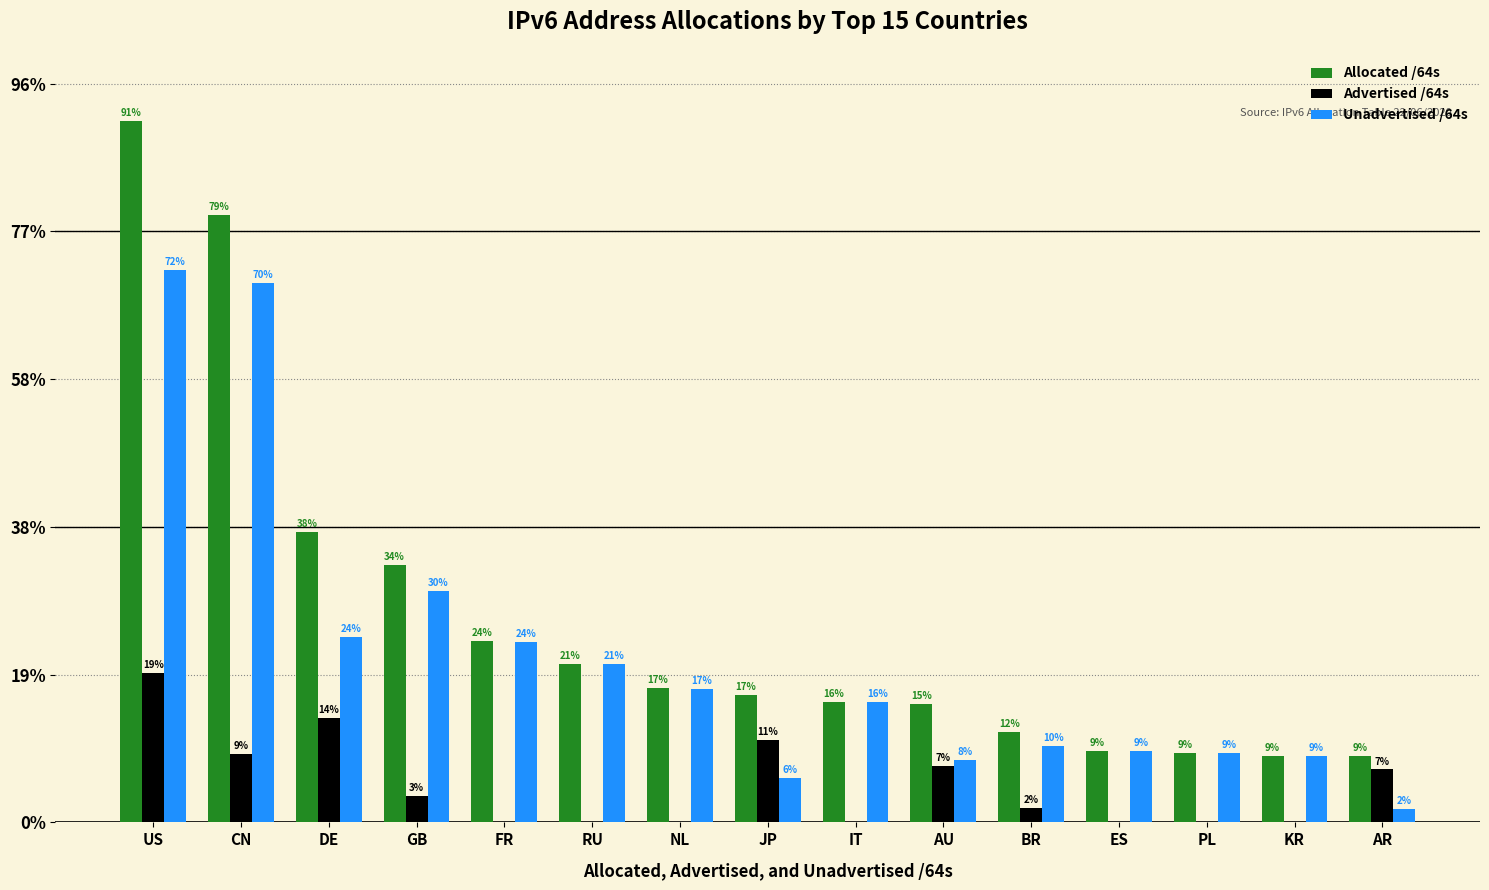

What are all the series names shown in the legend?

Allocated /64s, Advertised /64s, Unadvertised /64s